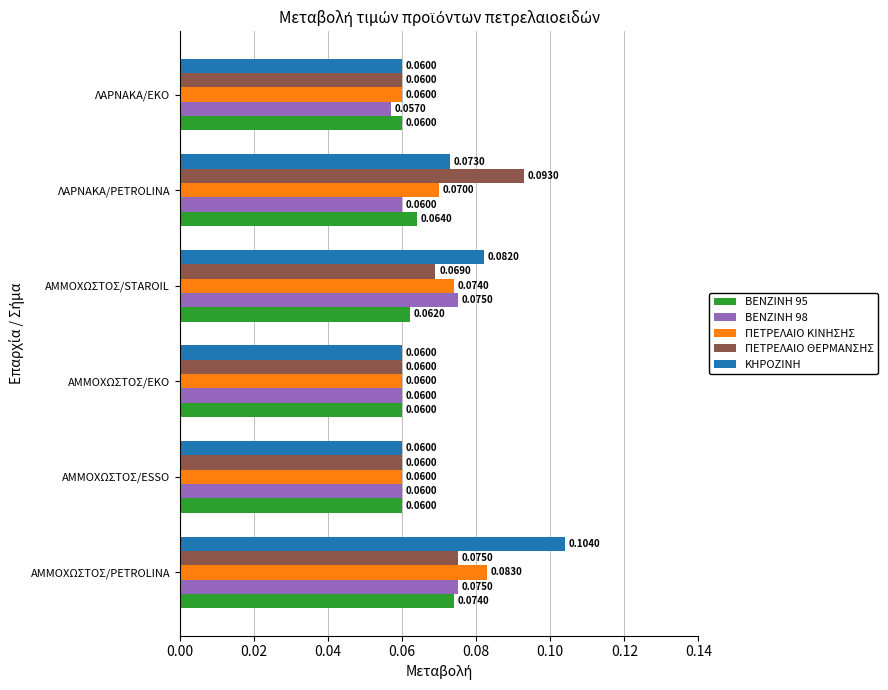

At which label does ΠΕΤΡΕΛΑΙΟ ΘΕΡΜΑΝΣΗΣ reach its peak?

ΛΑΡΝΑΚΑ/PETROLINA